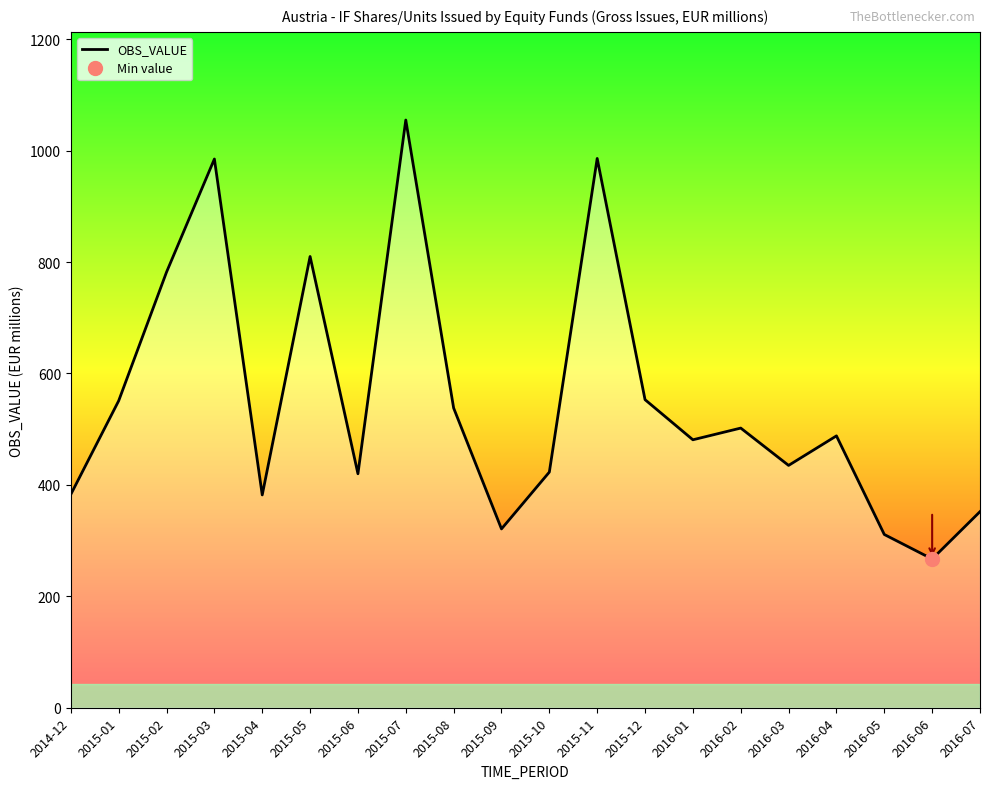

Is it true that the value at 2016-05 is 311?

True